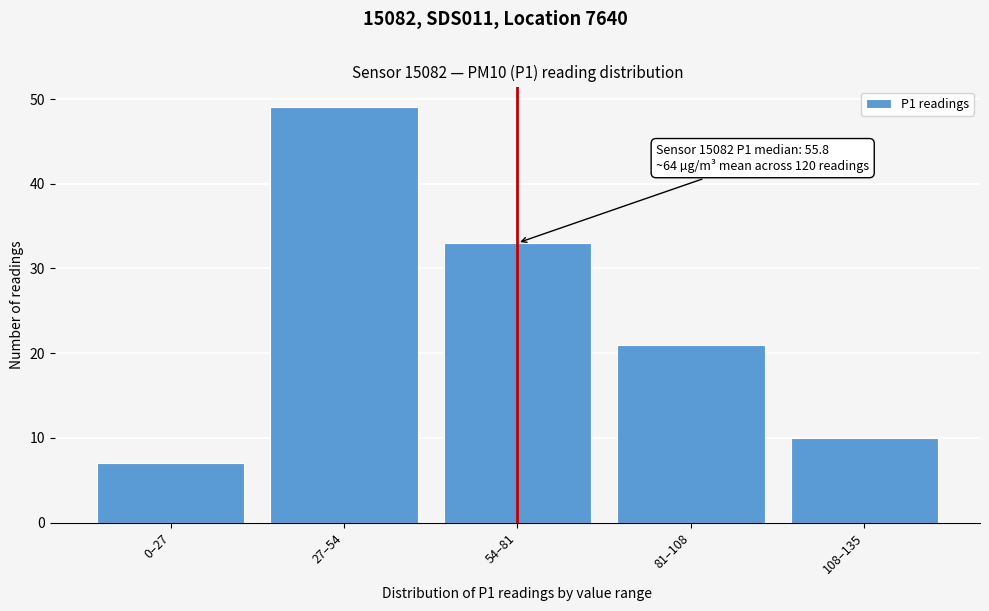

Reading left to right, transcribe all the data shown in this chart.

0–27=7	27–54=49	54–81=33	81–108=21	108–135=10